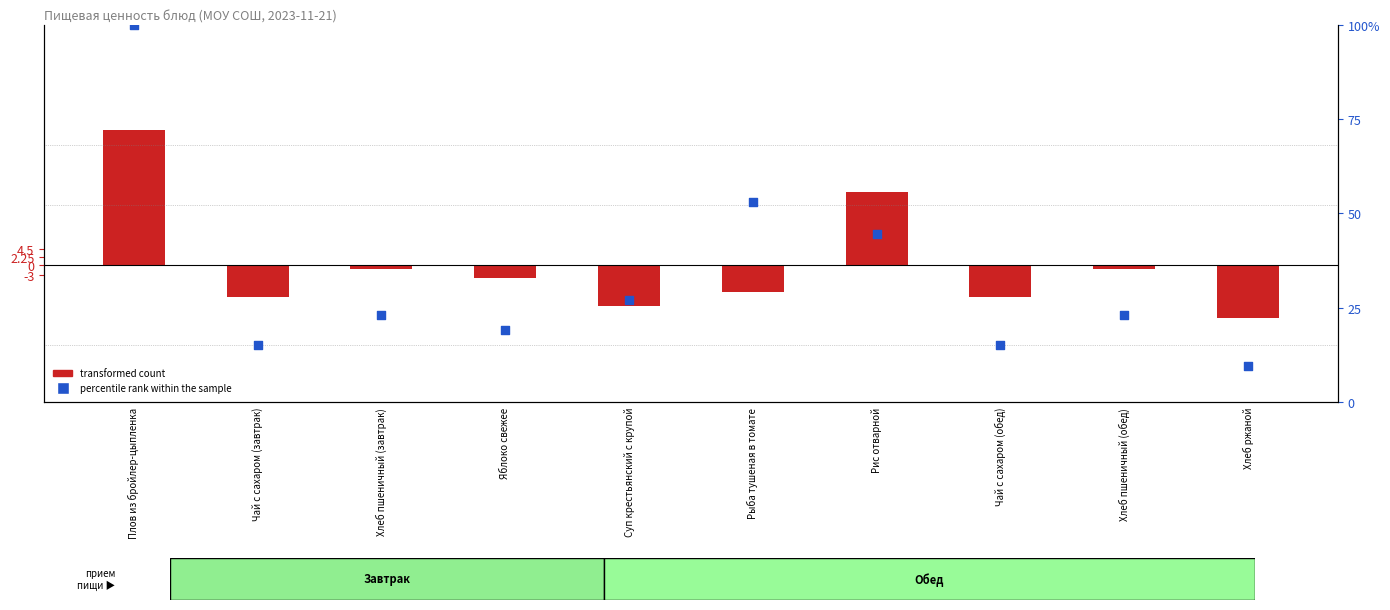

Is the value of percentile rank within the sample at Хлеб ржаной greater than the value of transformed count at Чай с сахаром (завтрак)?

Yes